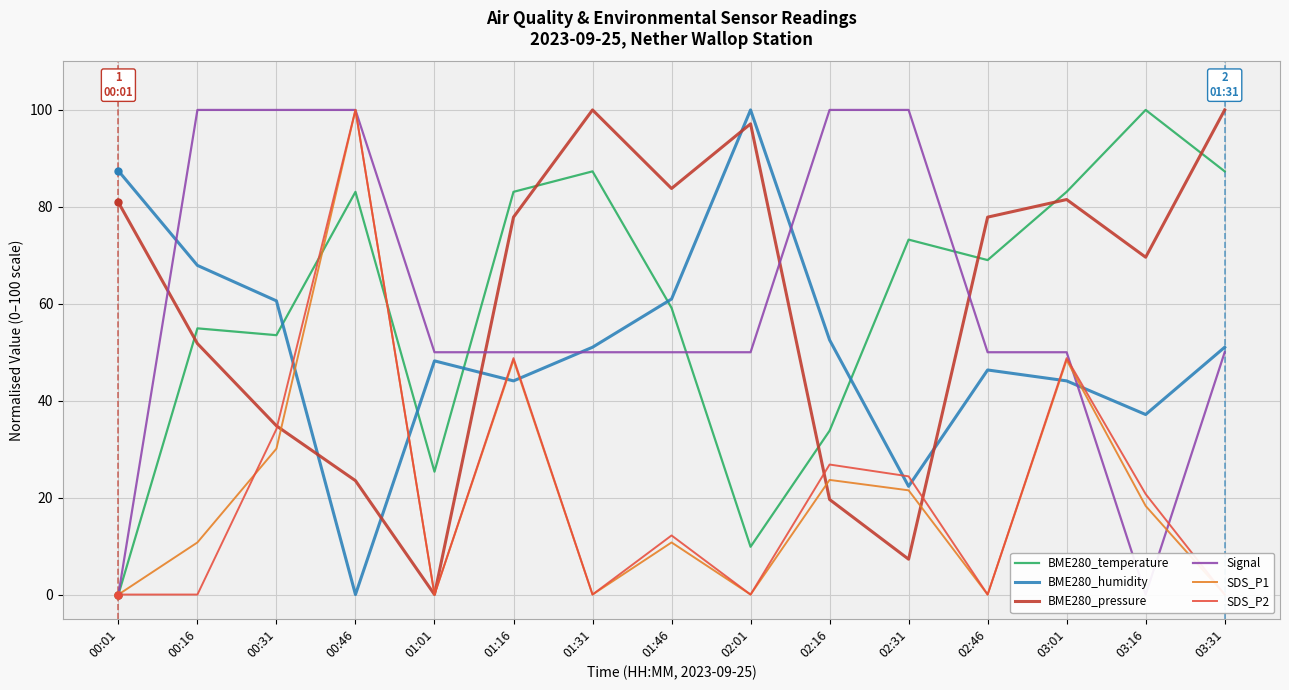

What are all the series names shown in the legend?

BME280_temperature, BME280_humidity, BME280_pressure, Signal, SDS_P1, SDS_P2